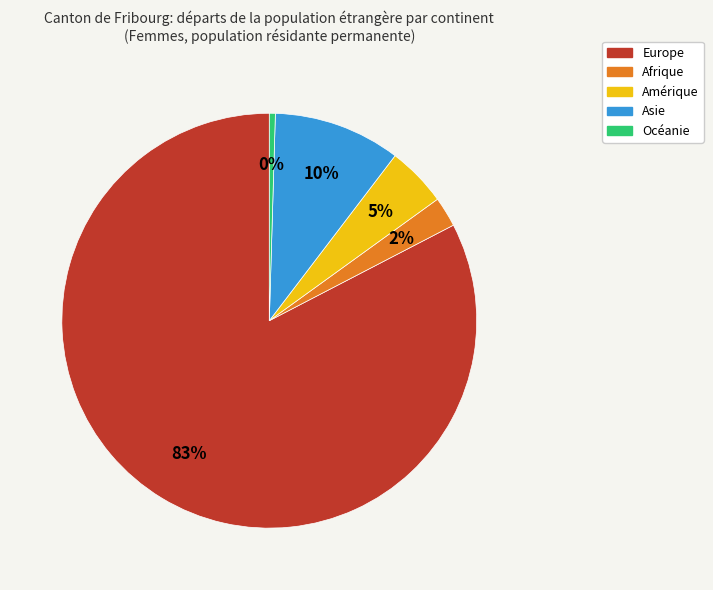

How many segments does this pie chart have?

5